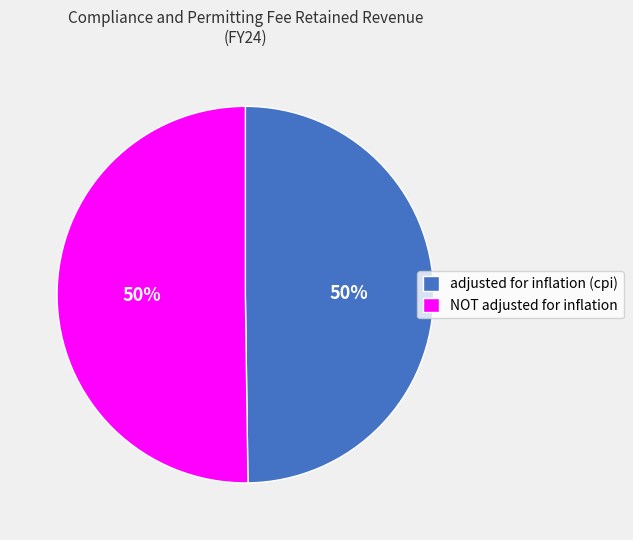

To the nearest percent, what is the combined percentage of NOT adjusted for inflation and adjusted for inflation (cpi)?

100%